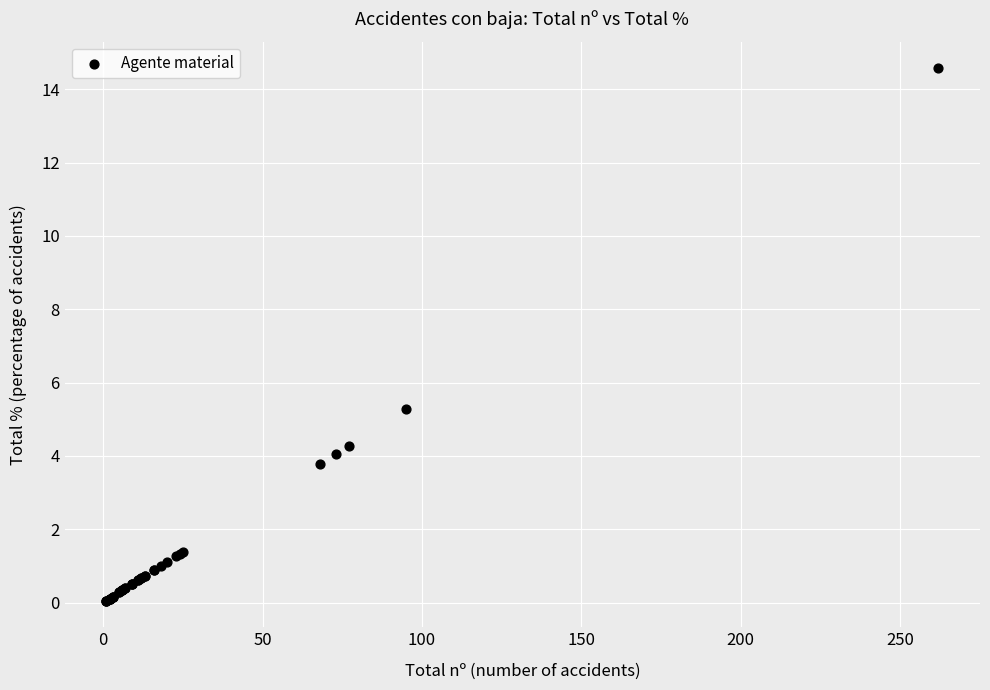

What Y value in the scatter plot is closest to 7?

5.3